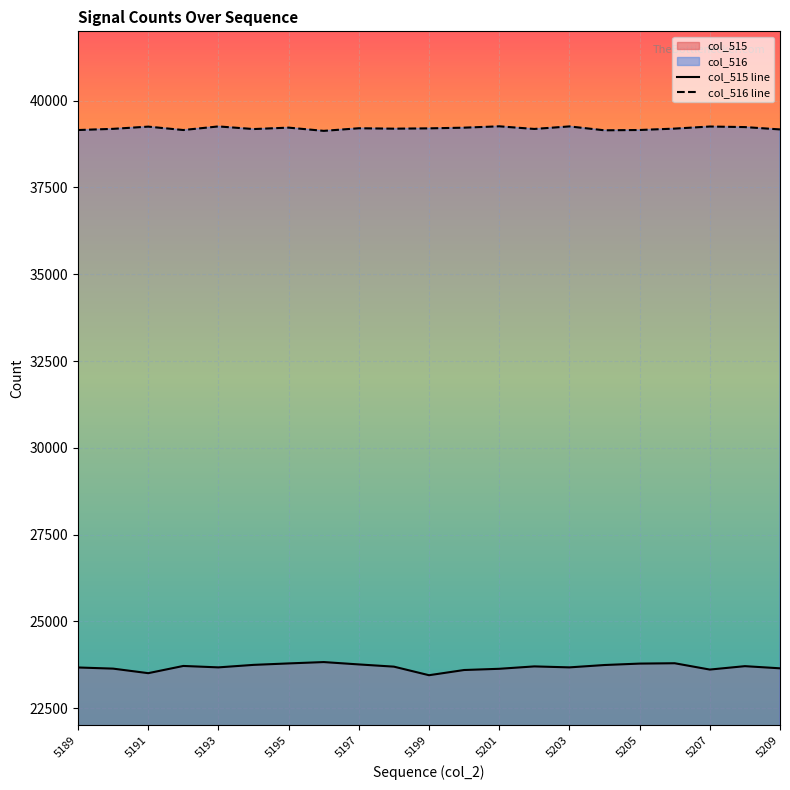

How many data points in col_516 are less than 39197?

10